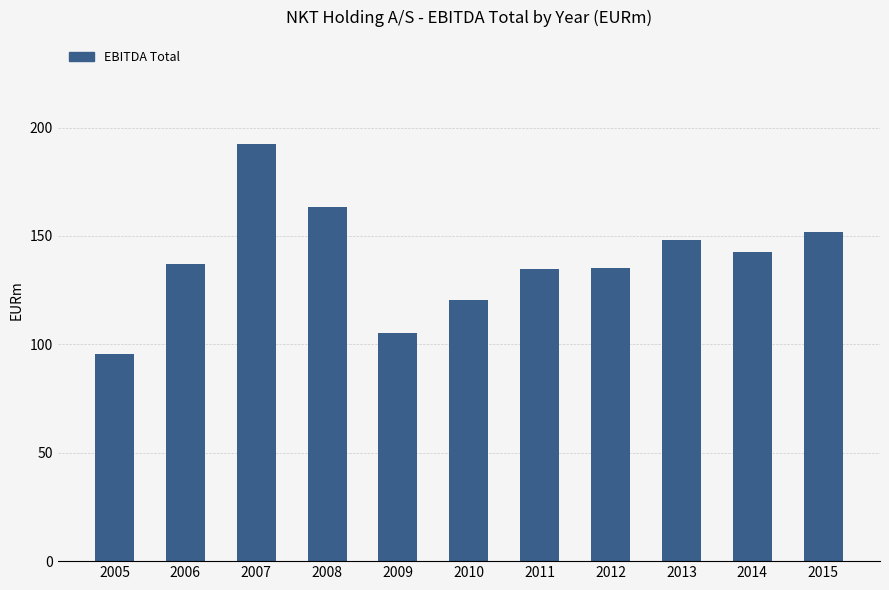

Where is the data nearest to the value 144?

2014